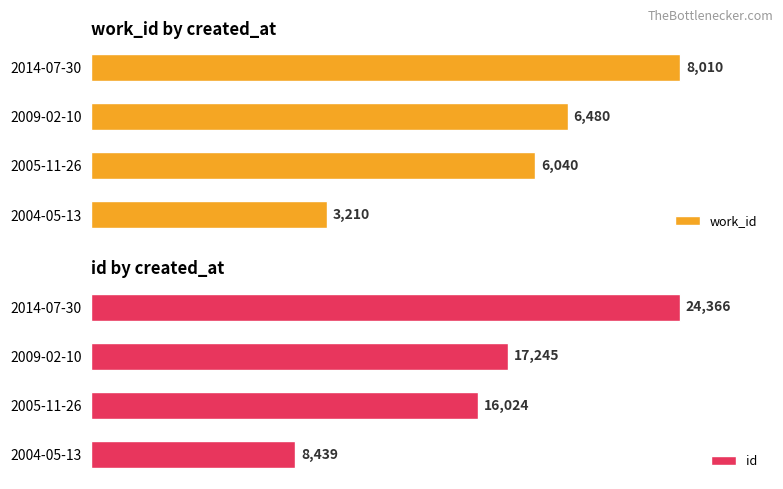

Count the number of categories in the chart.

4